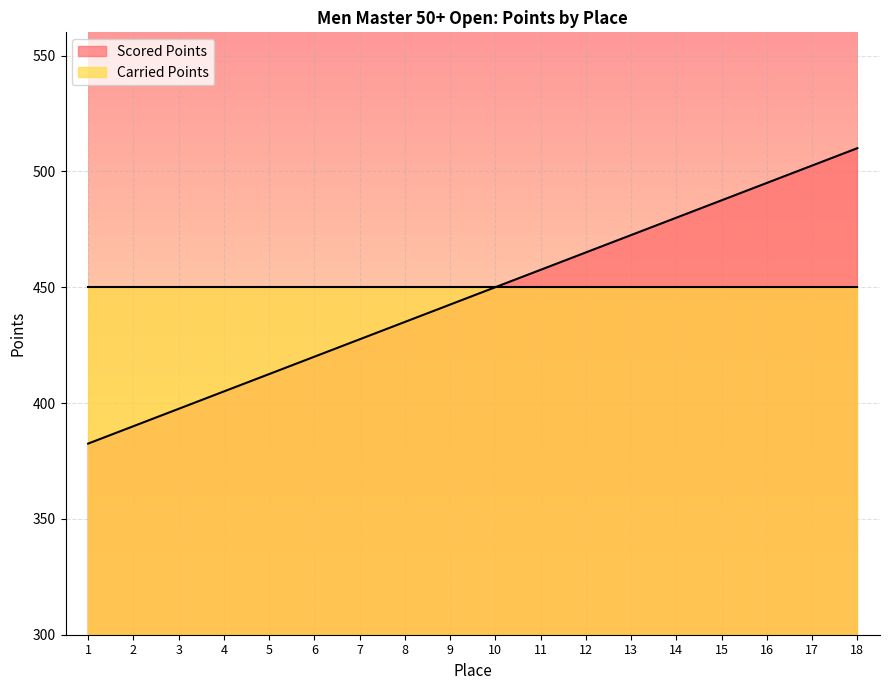

What is the minimum value shown in the chart?

382.5